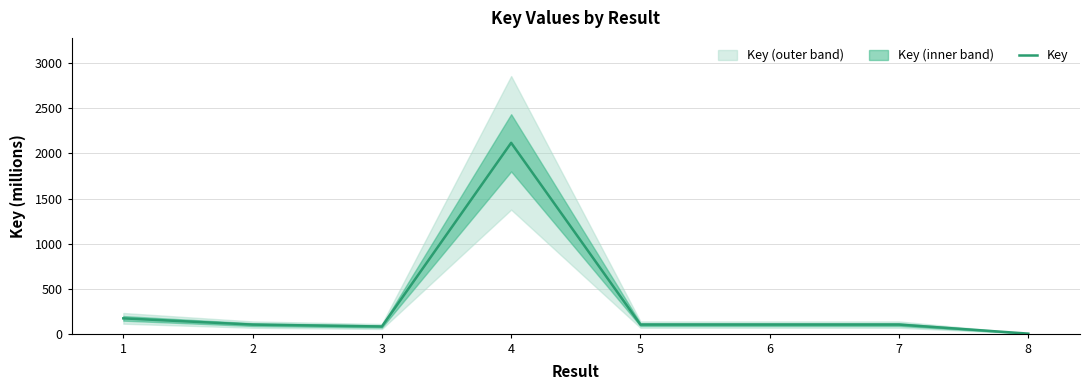

Is it true that the value at 6 is 100.4?

True